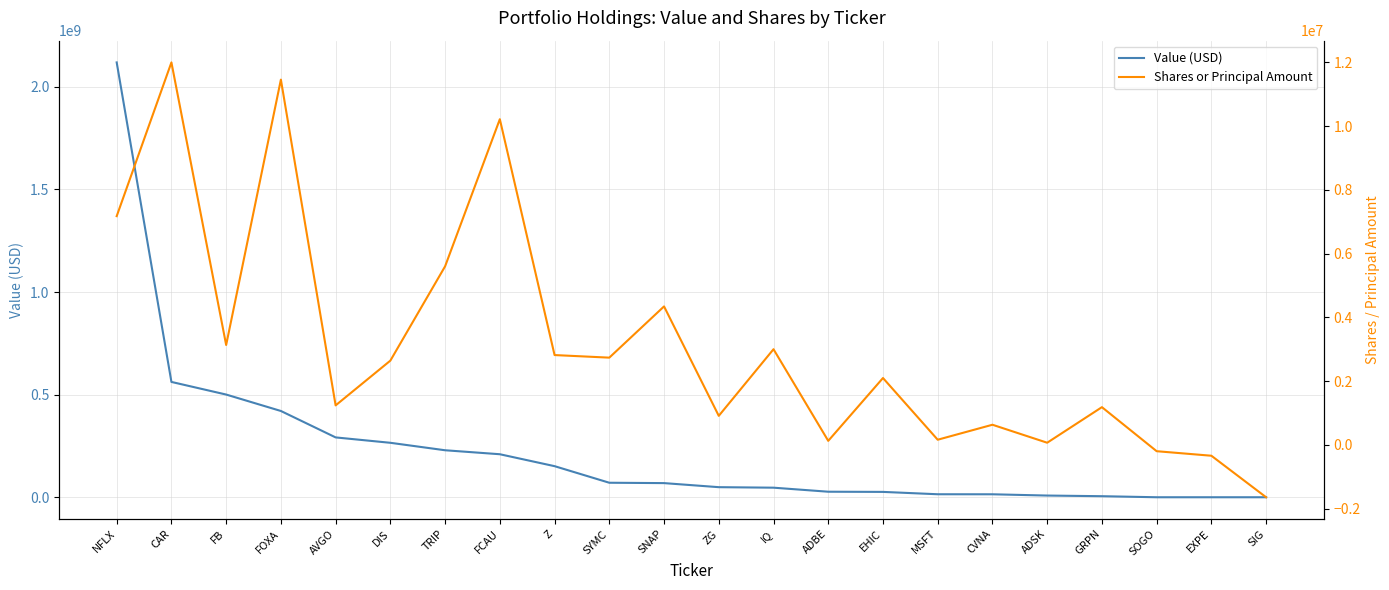

What is the difference between the maximum and minimum values in the Value (USD) series?

2119346000